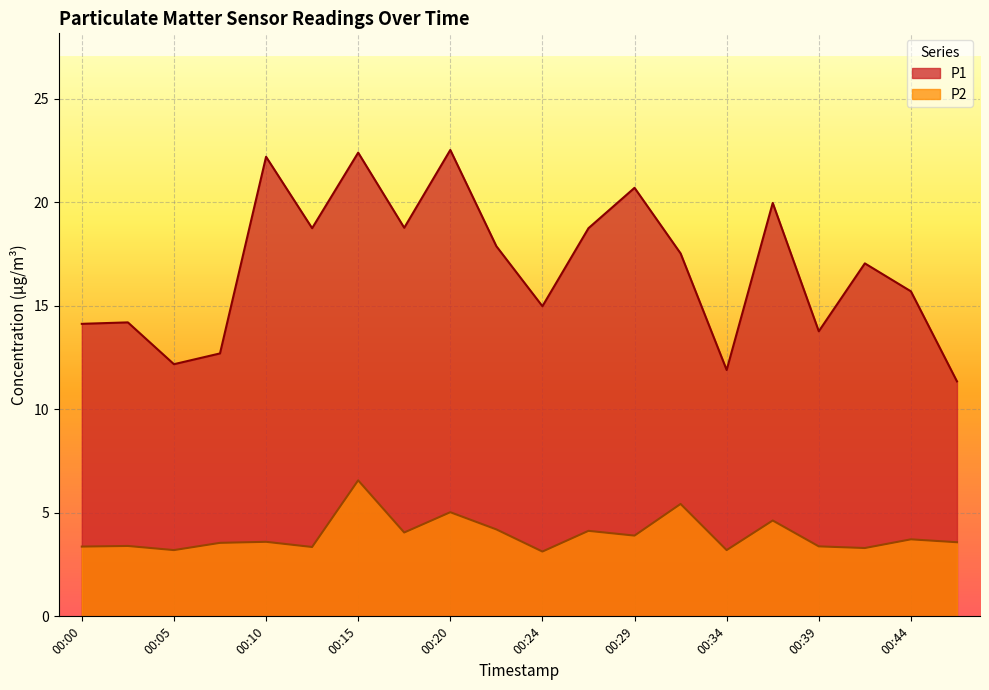

Reading right to left, transcribe all the data shown in this chart.

P1: 00:46=11.3	00:44=15.7	00:41=17.1	00:39=13.8	00:37=20.0	00:34=11.9	00:32=17.5	00:29=20.7	00:27=18.8	00:24=15.0	00:22=17.9	00:20=22.5	00:17=18.8	00:15=22.4	00:12=18.8	00:10=22.2	00:07=12.7	00:05=12.2	00:03=14.2	00:00=14.1
P2: 00:46=3.6	00:44=3.7	00:41=3.3	00:39=3.4	00:37=4.6	00:34=3.2	00:32=5.4	00:29=3.9	00:27=4.1	00:24=3.1	00:22=4.2	00:20=5.0	00:17=4.0	00:15=6.6	00:12=3.4	00:10=3.6	00:07=3.5	00:05=3.2	00:03=3.4	00:00=3.4